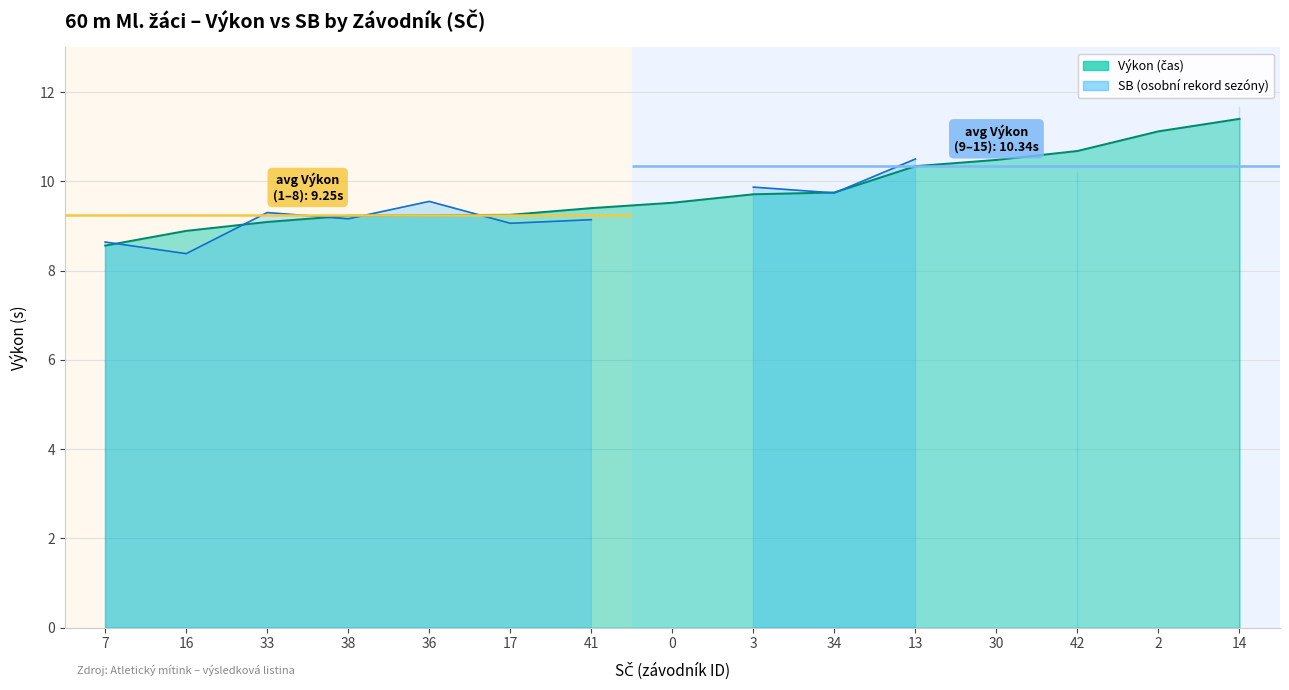

What is the label of the 3rd point from the right?

42